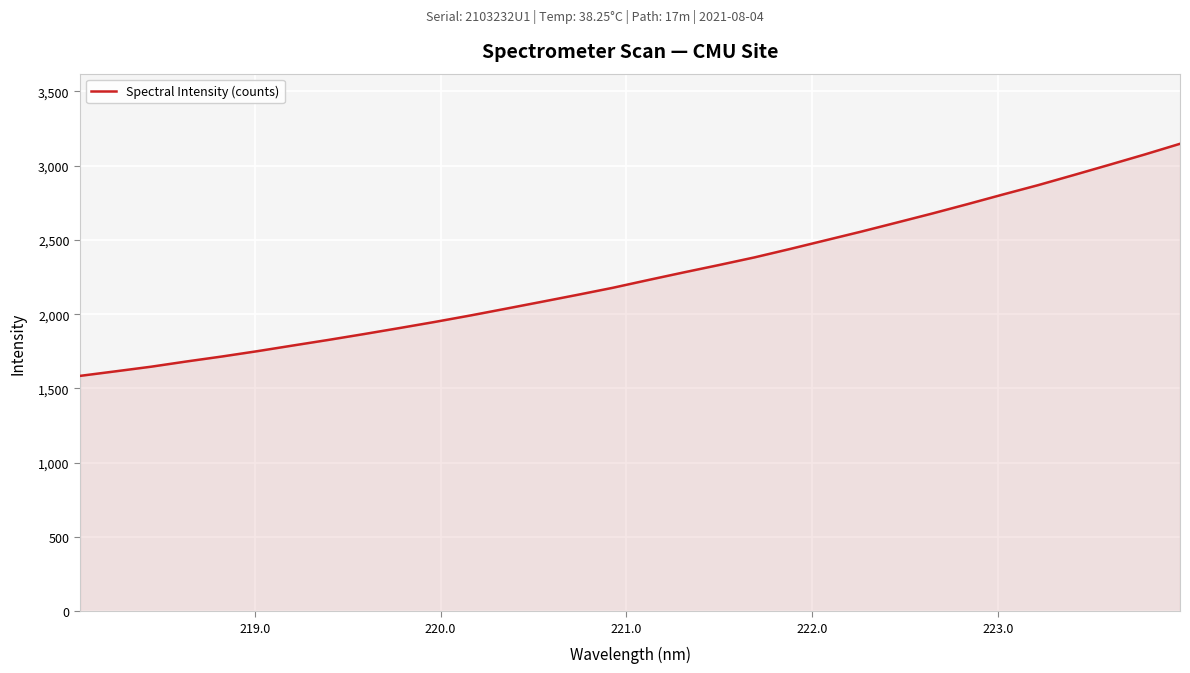

What is the smallest value displayed?

1584.8